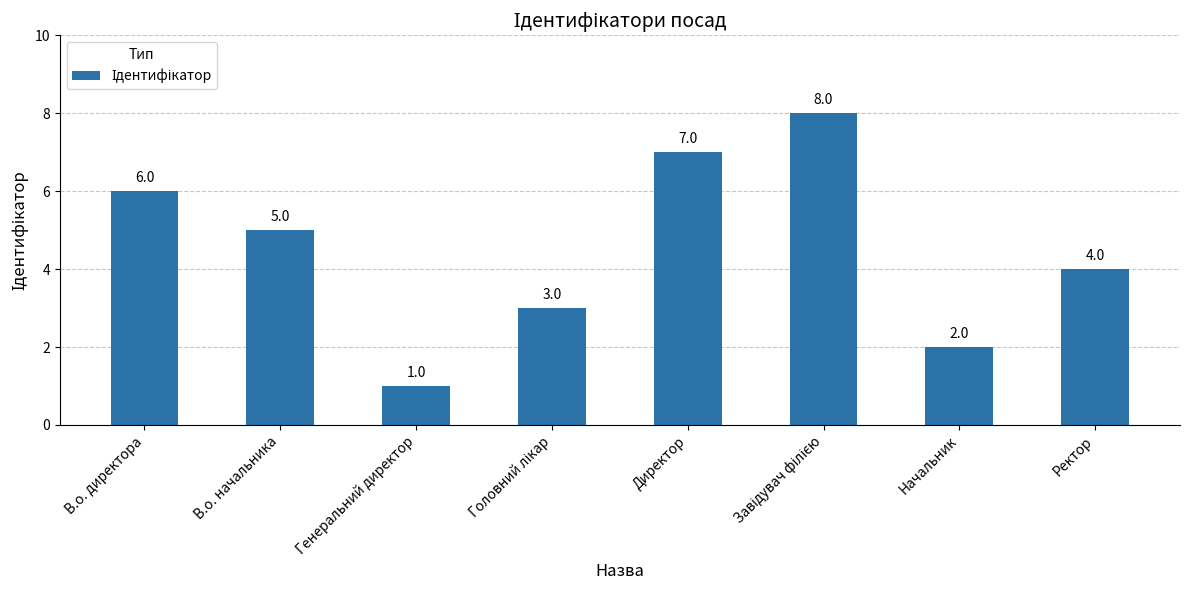

The chart shows a value of 3 at Директор. True or false?

False